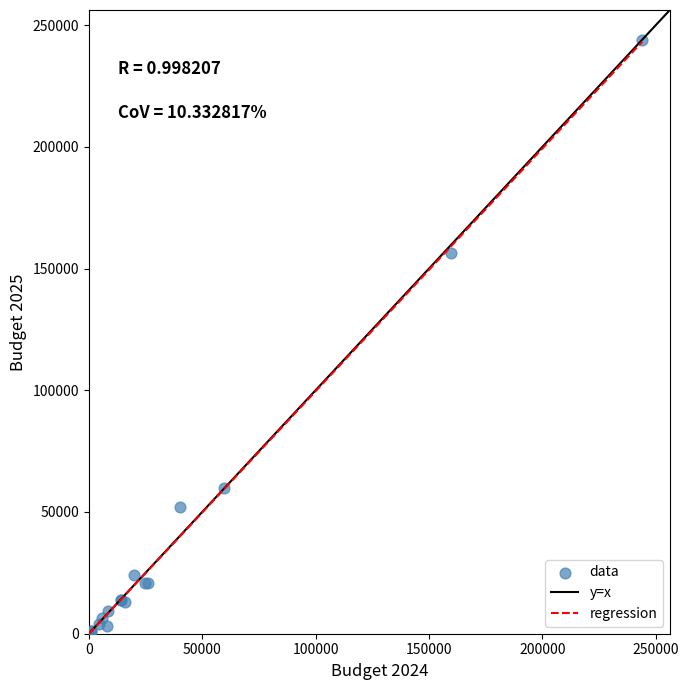

What Y value in the scatter plot is closest to 122000?

156200